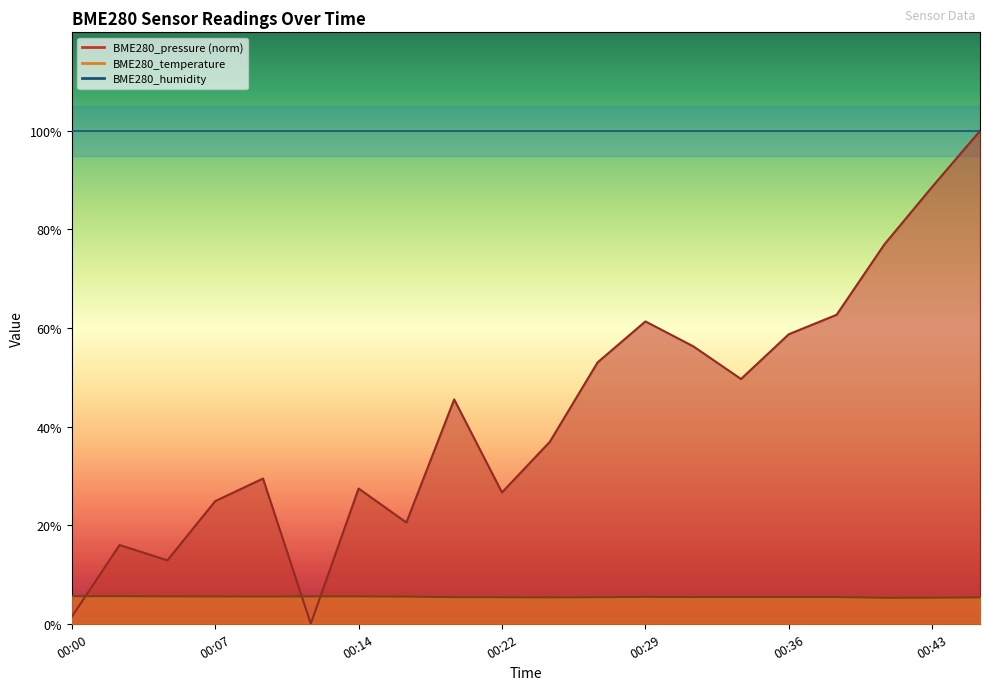

Which label corresponds to the largest value in the chart?

00:46